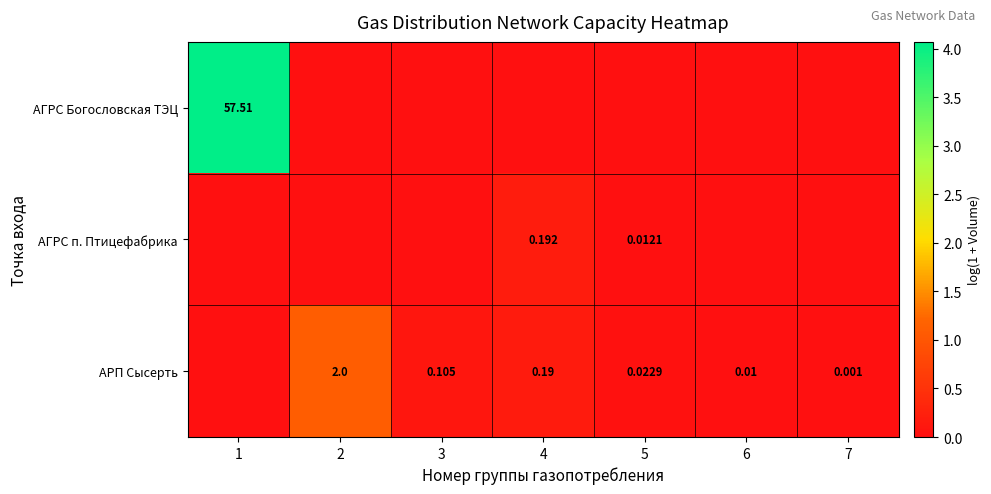

Which series has the widest spread of values?

АГРС Богословская ТЭЦ